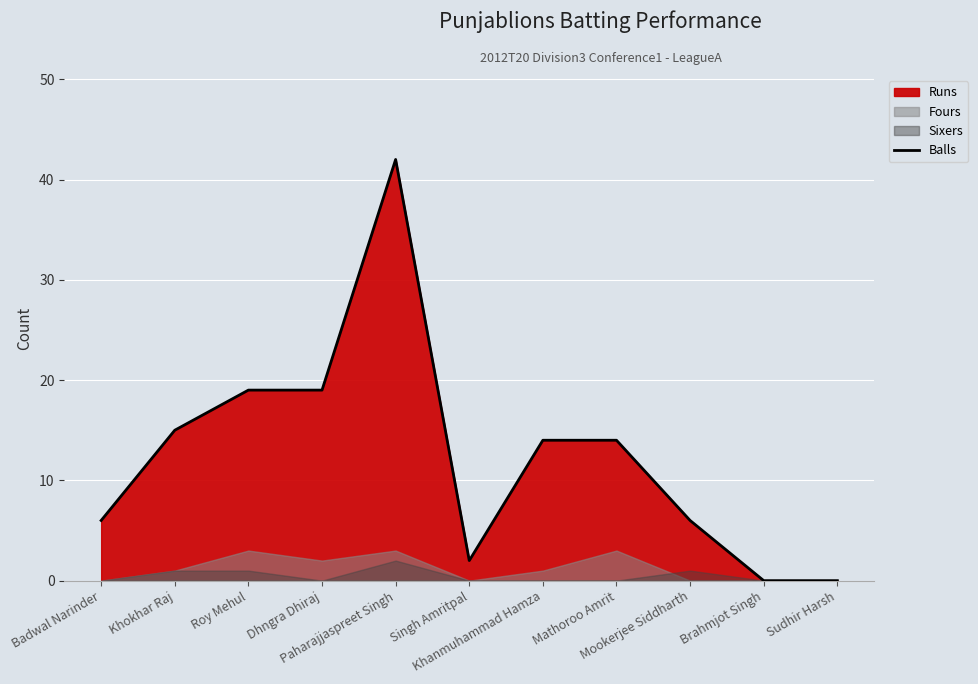

Reading left to right, extract all data points from this chart.

Badwal Narinder=6	Khokhar Raj=15	Roy Mehul=19	Dhngra Dhiraj=19	Paharajjaspreet Singh=42	Singh Amritpal=2	Khanmuhammad Hamza=14	Mathoroo Amrit=14	Mookerjee Siddharth=6	Brahmjot Singh=0	Sudhir Harsh=0